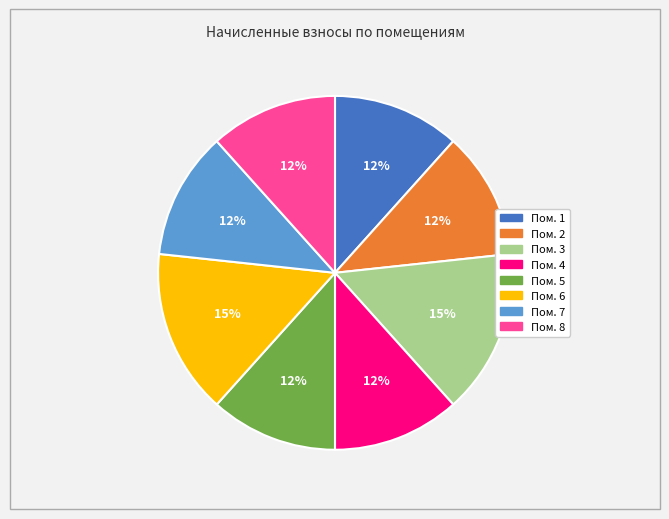

Does any single category account for the majority?

No